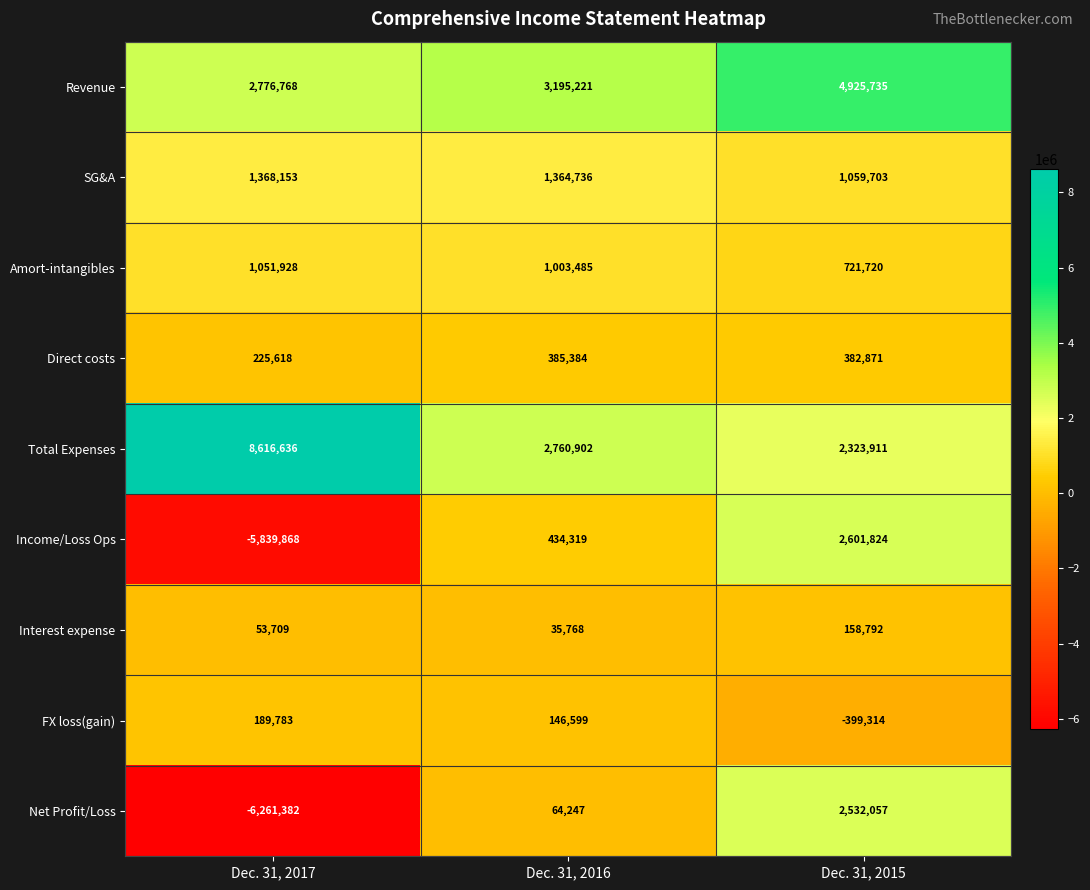

Rank the series at Dec. 31, 2017 from highest to lowest value.

Total Expenses, Revenue, SG&A, Amort-intangibles, Direct costs, FX loss(gain), Interest expense, Income/Loss Ops, Net Profit/Loss